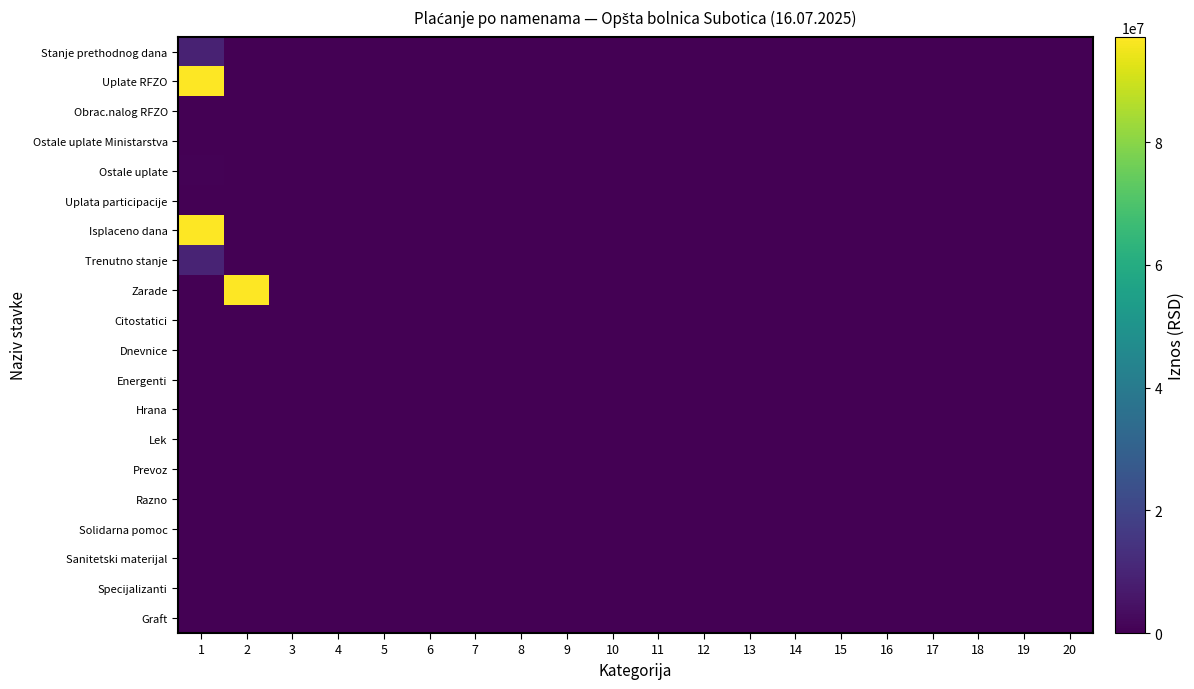

Which series has the largest total across all categories?

Isplaceno dana